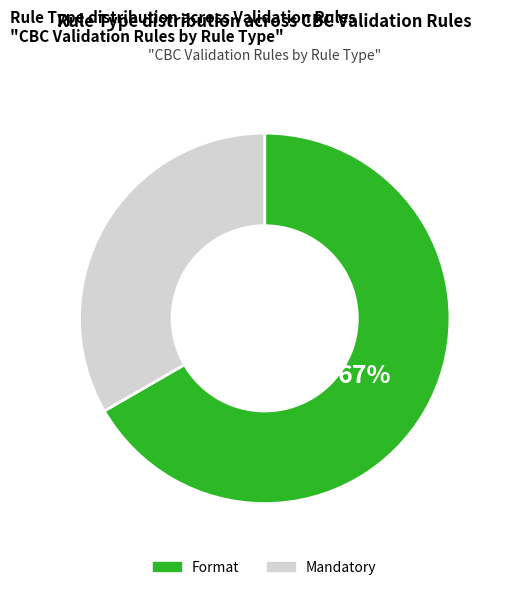

To the nearest percent, what portion does Mandatory represent?

33%